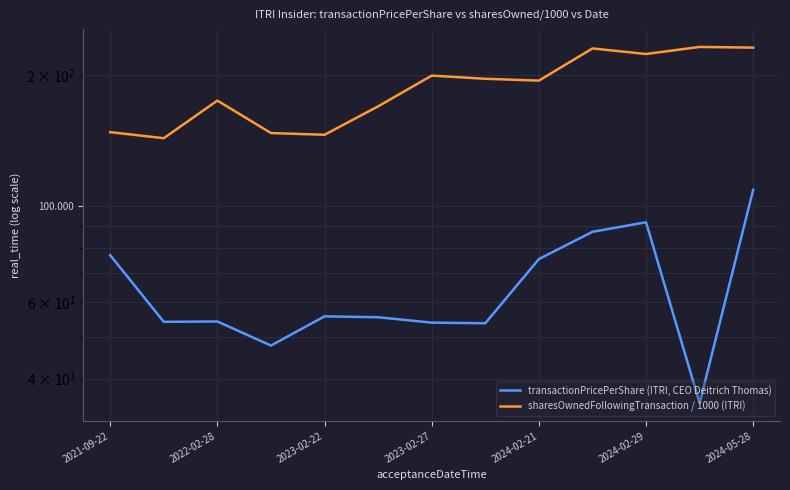

At which category does the chart reach its peak across all series?

11